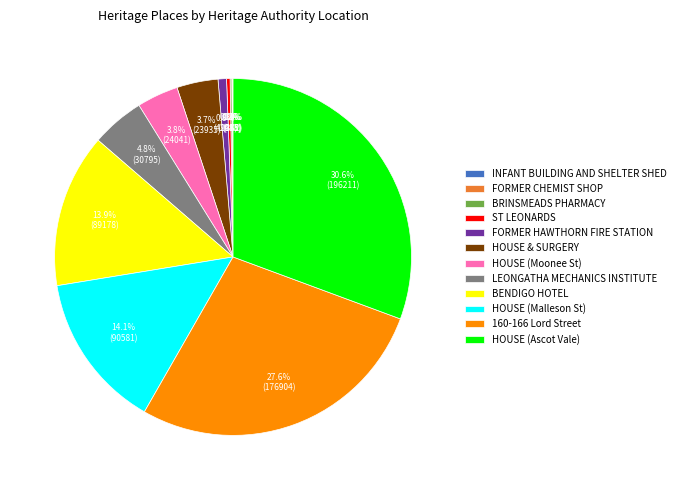

Does any single category account for the majority?

No